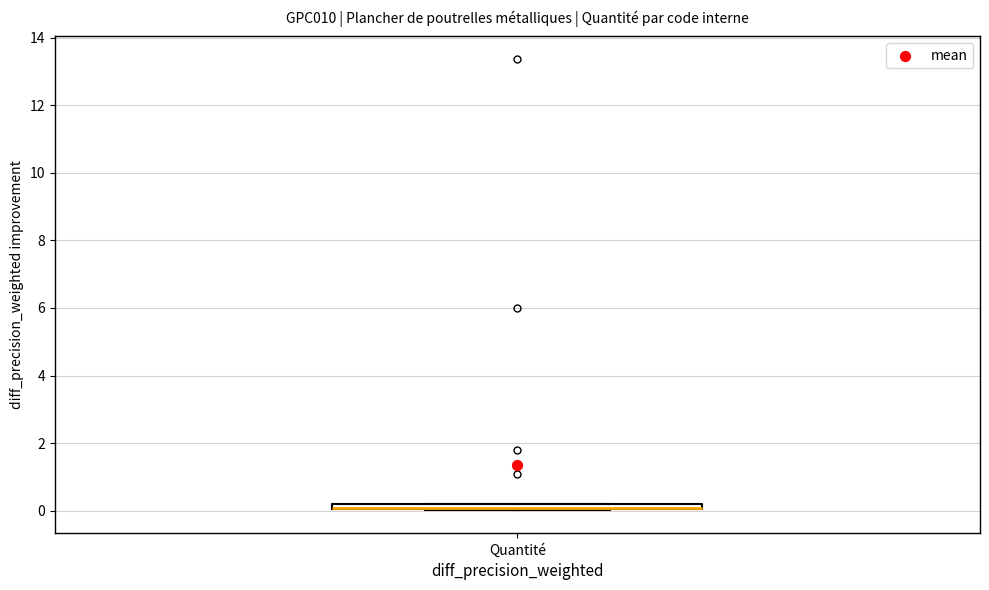

Where is the upper edge of the box for Quantité on the y-axis? The values are not printed on the chart, so give them approximately, as read against the axis.

0.2